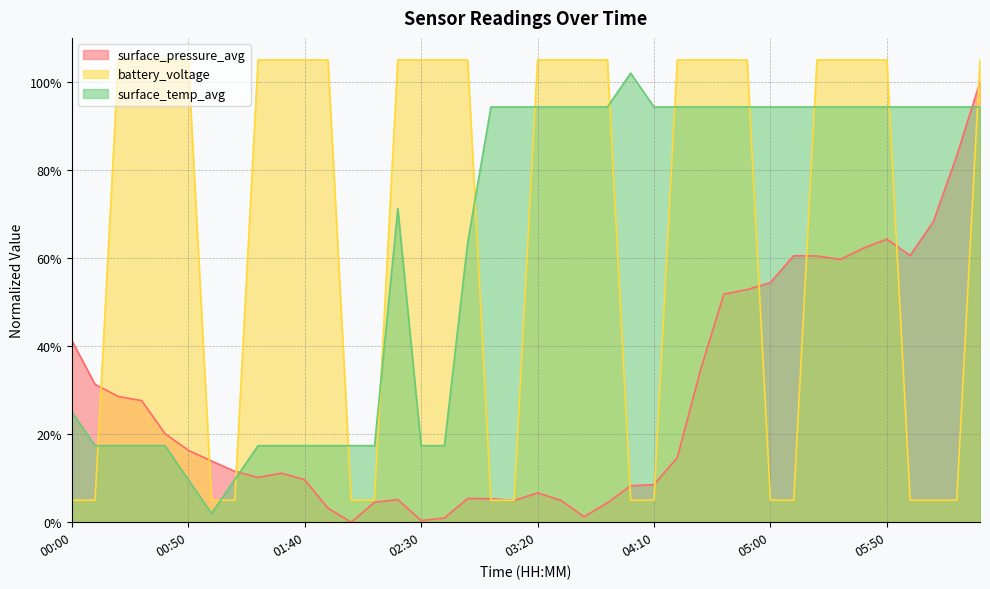

What position from the left is 00:10?

2